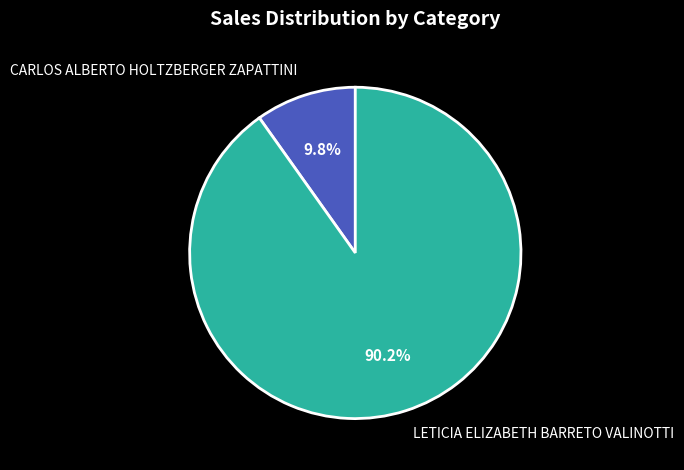

Does LETICIA ELIZABETH BARRETO VALINOTTI account for over 50% of the chart?

Yes